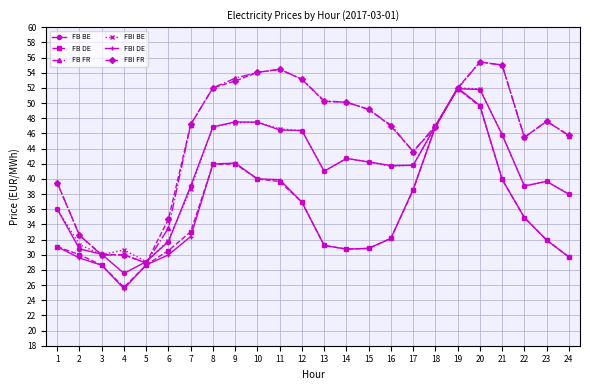

Which label corresponds to the smallest value in the chart?

4